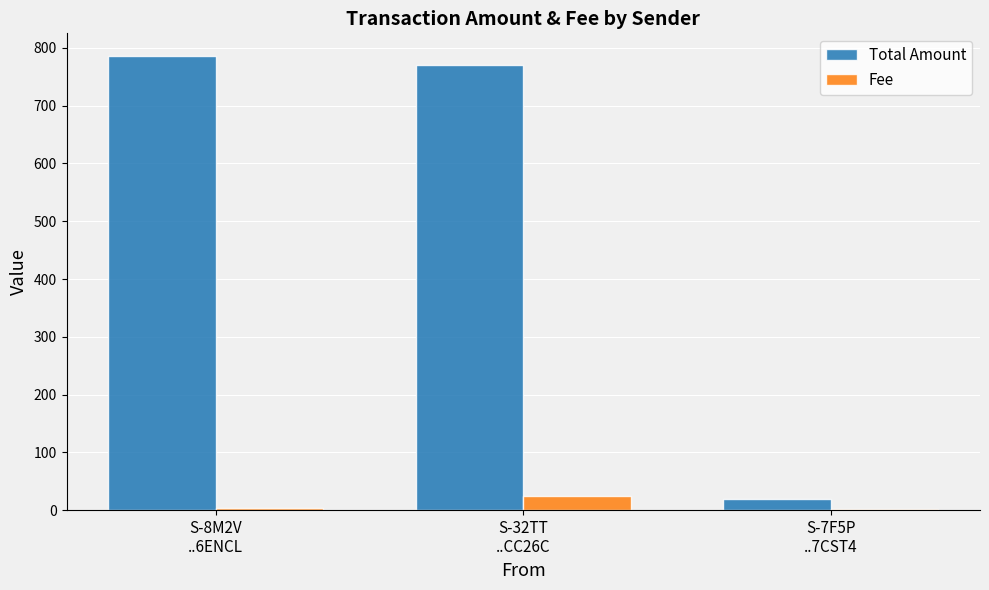

The Fee series shows 2.0 at S-7F5P
..7CST4. True or false?

True